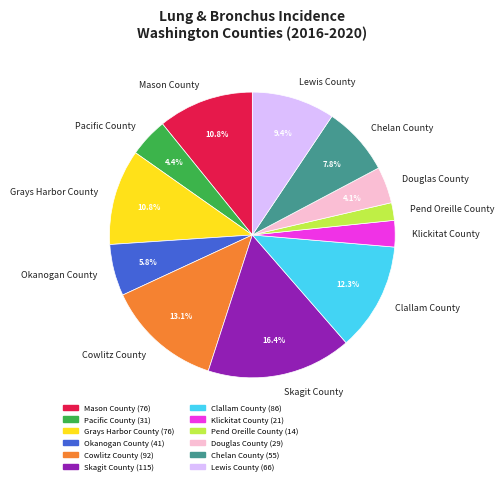

Does any single category account for the majority?

No